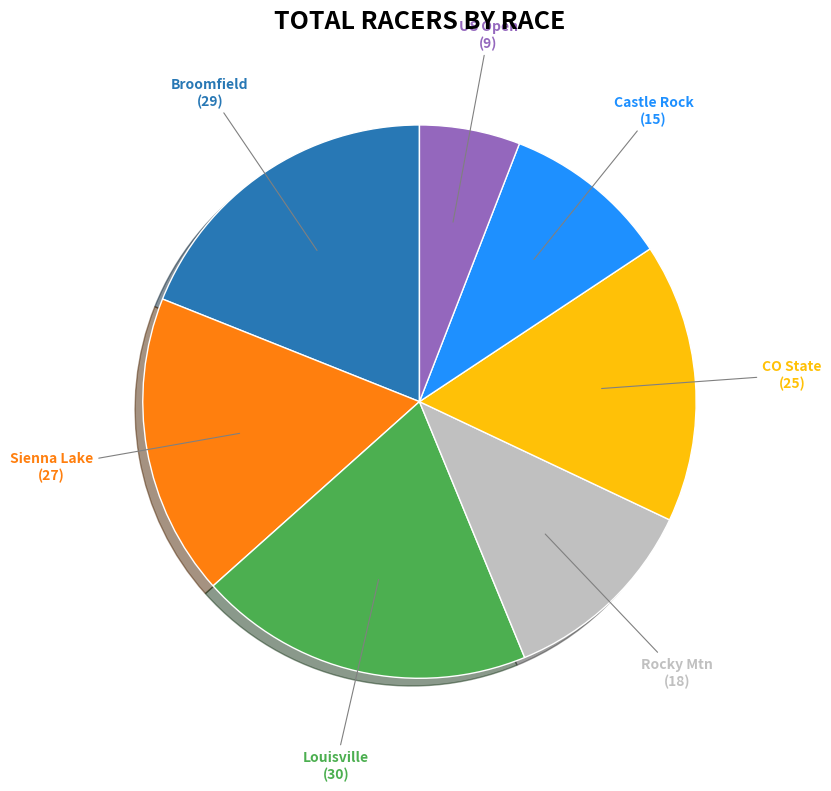

Does any single category account for the majority?

No